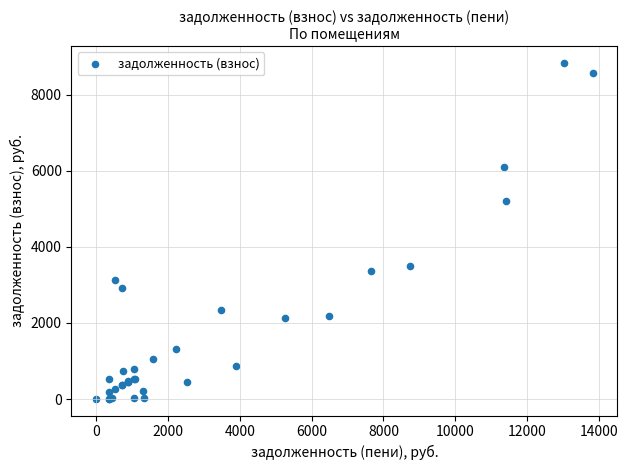

What Y value in the scatter plot is closest to 4421?

5215.2